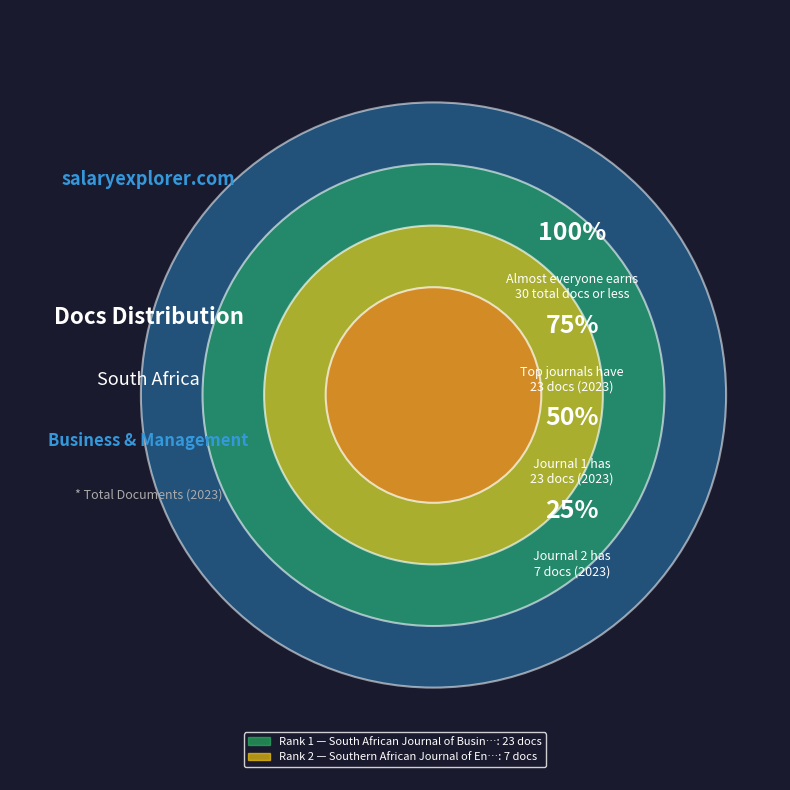

Which category has the smallest portion of the pie?

Southern African Journal of Entrepreneurship